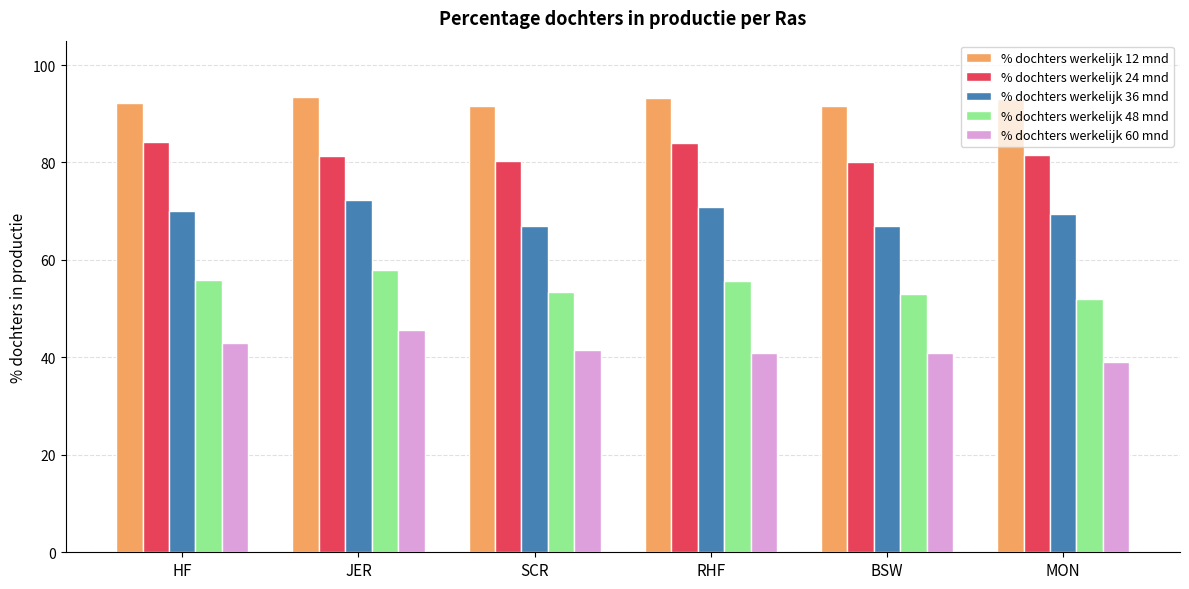

What is the difference between the % dochters werkelijk 24 mnd values at HF and RHF?

0.2